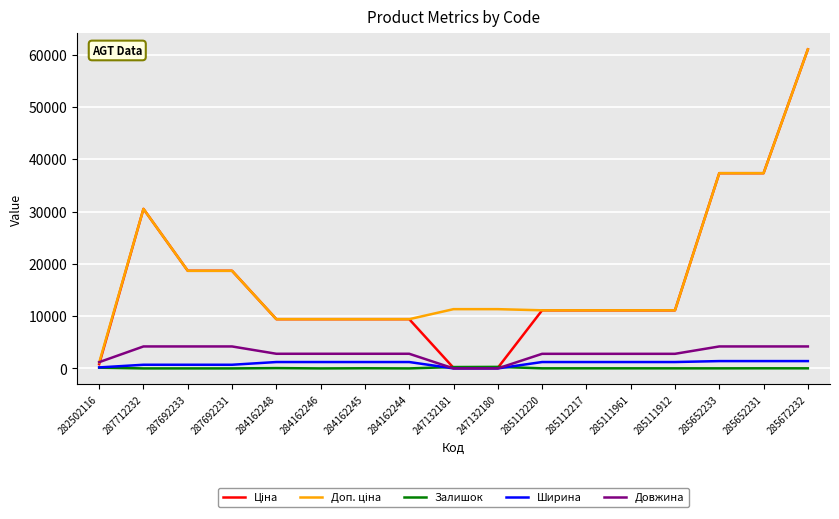

At which category is the sum across all series the highest?

285672232